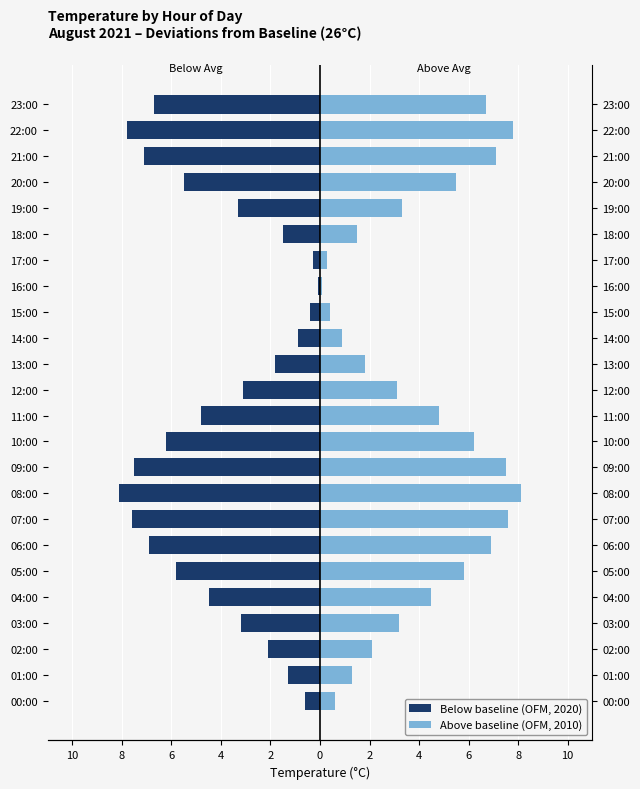

List the series in order of their peak value, highest first.

Above baseline (OFM, 2010), Below baseline (OFM, 2020)